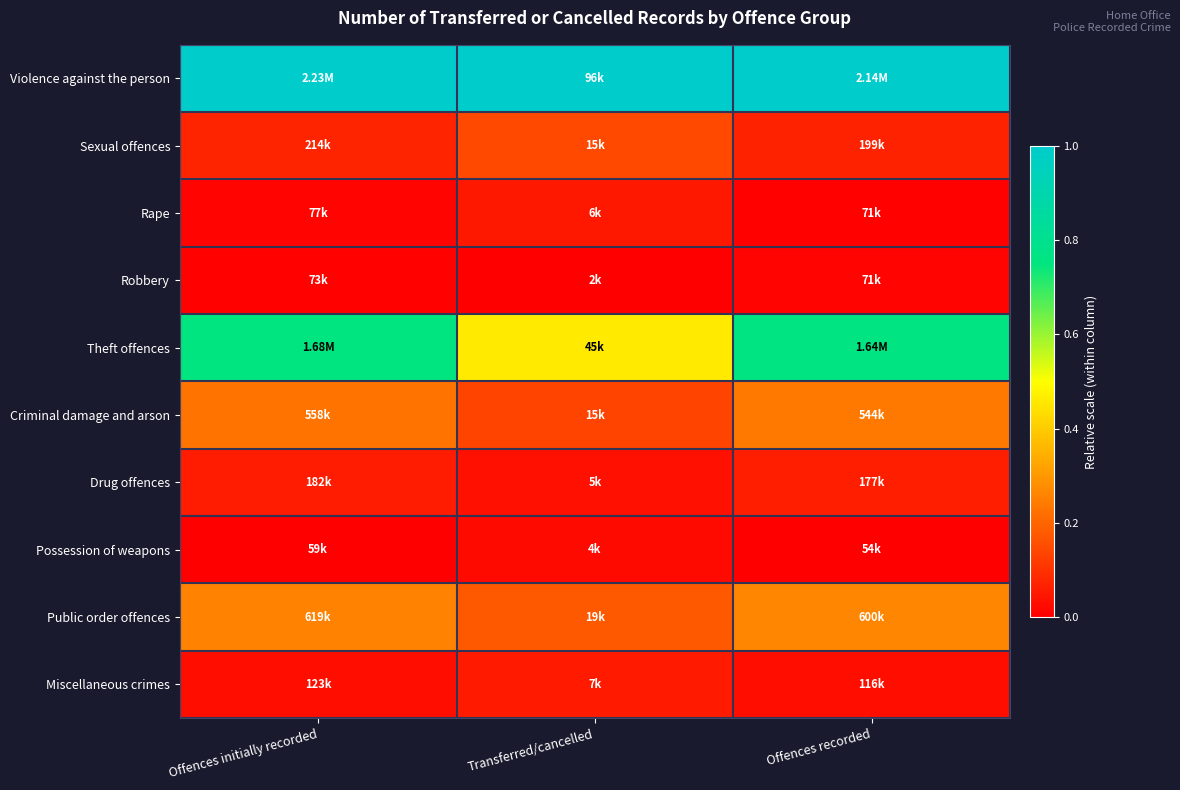

Rank the series at Offences recorded from lowest to highest value.

Possession of weapons, Rape, Robbery, Miscellaneous crimes, Drug offences, Sexual offences, Criminal damage and arson, Public order offences, Theft offences, Violence against the person